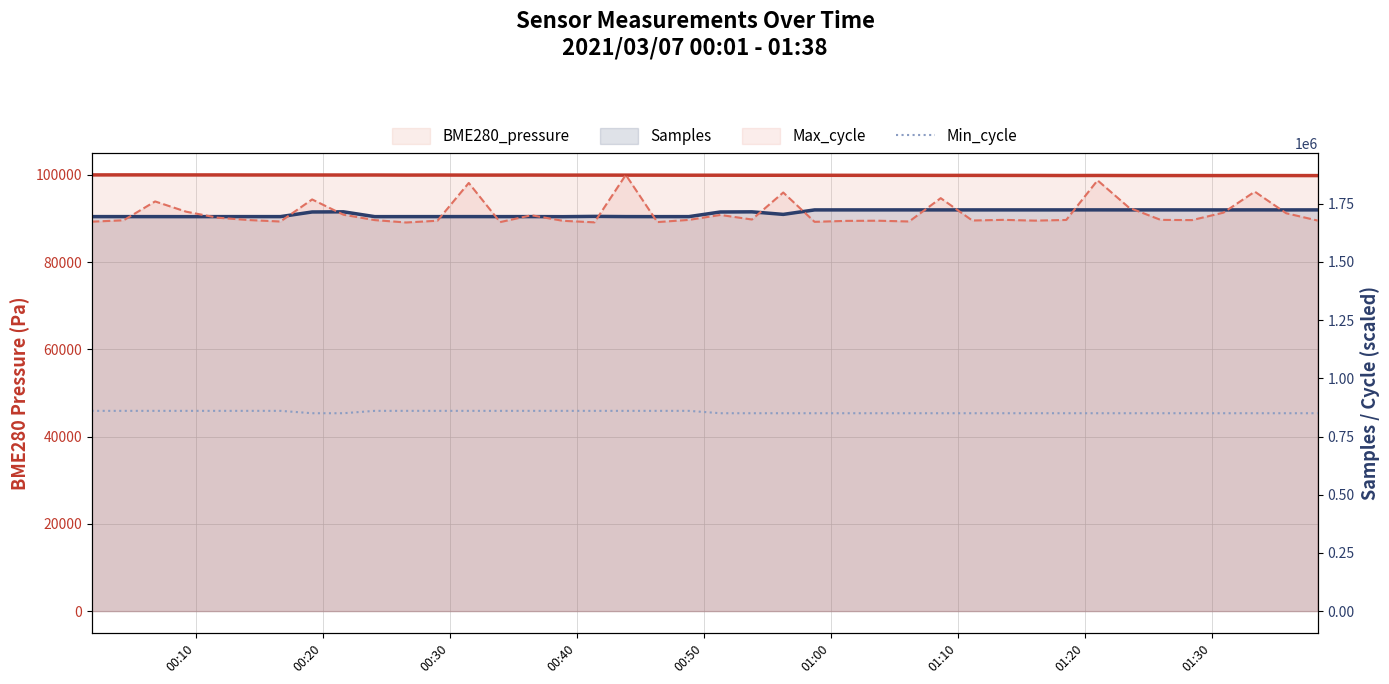

Reading left to right, extract all data points from this chart.

BME280_pressure: 99993.6	99998.9	99998.9	99988.7	99989.6	99978.8	99980.4	99975.4	99969.3	99973.3	99956.6	99963.6	99954.0	99952.1	99958.2	99946.6	99950.4	99944.2	99938.7	99926.5	99924.0	99915.1	99912.2	99910.9	99902.4	99895.6	99895.5	99886.2	99885.5	99877.9	99873.1	99854.8	99865.8	99850.8	99846.0	99844.5	99840.1	99847.7	99844.1	99838.6
Samples: 1694794.0	1694805.0	1694810.0	1694662.0	1694811.0	1694815.0	1694770.0	1714767.0	1715436.0	1694682.0	1694758.0	1694791.0	1694879.0	1694744.0	1694910.0	1694544.0	1695793.0	1694868.0	1694704.0	1694782.0	1714711.0	1715344.0	1704376.0	1723617.0	1723667.0	1723676.0	1723700.0	1723661.0	1723655.0	1723683.0	1723673.0	1723705.0	1723762.0	1723646.0	1723700.0	1723669.0	1723596.0	1723719.0	1723617.0	1723714.0
Max_cycle: 1673130.6	1678940.4	1760028.2	1715956.9	1690145.0	1680102.4	1673711.6	1768576.9	1703009.5	1679853.4	1669561.8	1677114.5	1839456.0	1671221.7	1700602.5	1676782.5	1670225.8	1874065.7	1671304.7	1680766.3	1701930.5	1682426.3	1798372.7	1672383.7	1676450.5	1677197.5	1673877.6	1774137.6	1678110.4	1680849.3	1677612.5	1680434.3	1850660.6	1733054.3	1680849.3	1679770.4	1711890.1	1802107.5	1709483.2	1677861.4
Min_cycle: 860308.2	860308.2	860308.2	860308.2	860308.2	860308.2	860308.2	850066.4	850066.4	860308.2	860308.2	860308.2	860308.2	860308.2	860308.2	860308.2	860308.2	860308.2	860308.2	860308.2	850066.4	850066.4	850066.4	850066.4	850066.4	850066.4	850066.4	850066.4	850066.4	850066.4	850066.4	850066.4	850066.4	850066.4	850066.4	850066.4	850066.4	850066.4	850066.4	850066.4